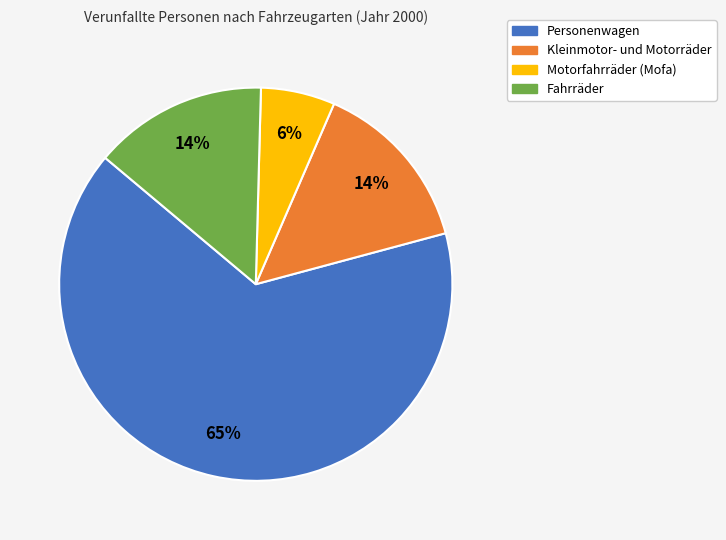

To the nearest percent, what is the average slice percentage?

25%